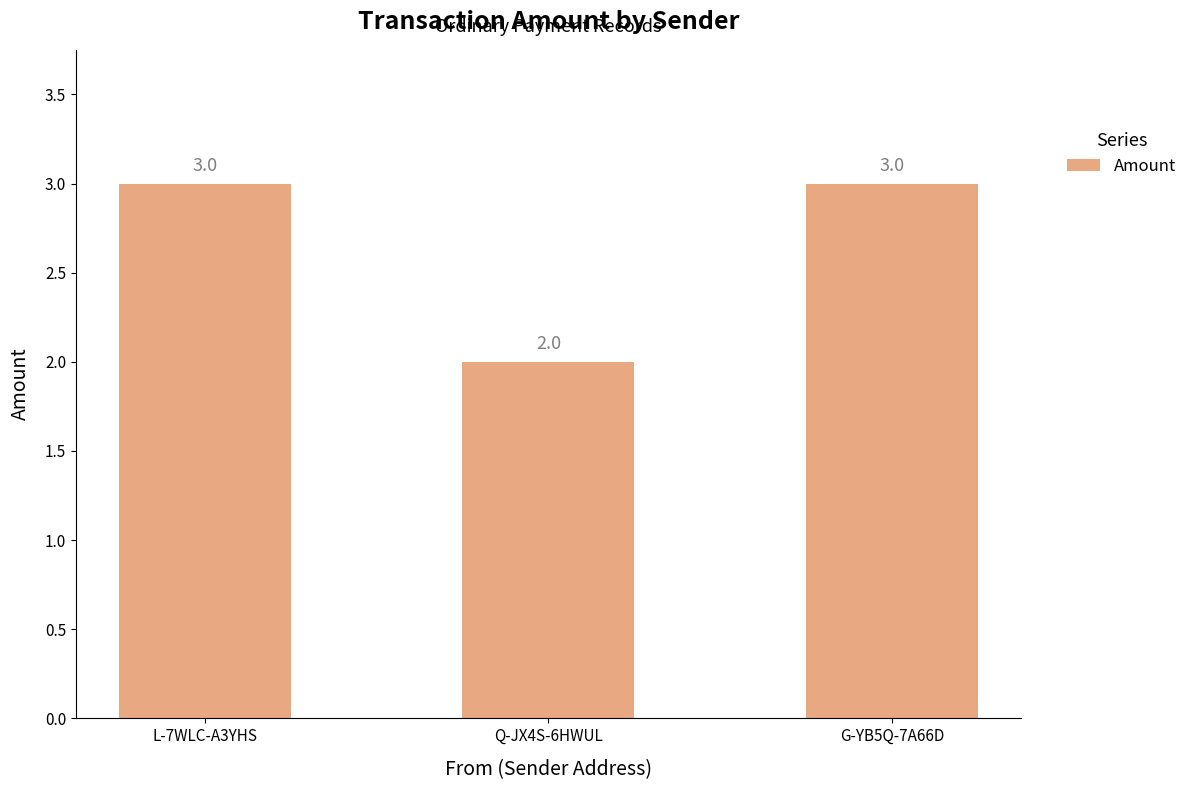

What is the maximum value shown in the chart?

3